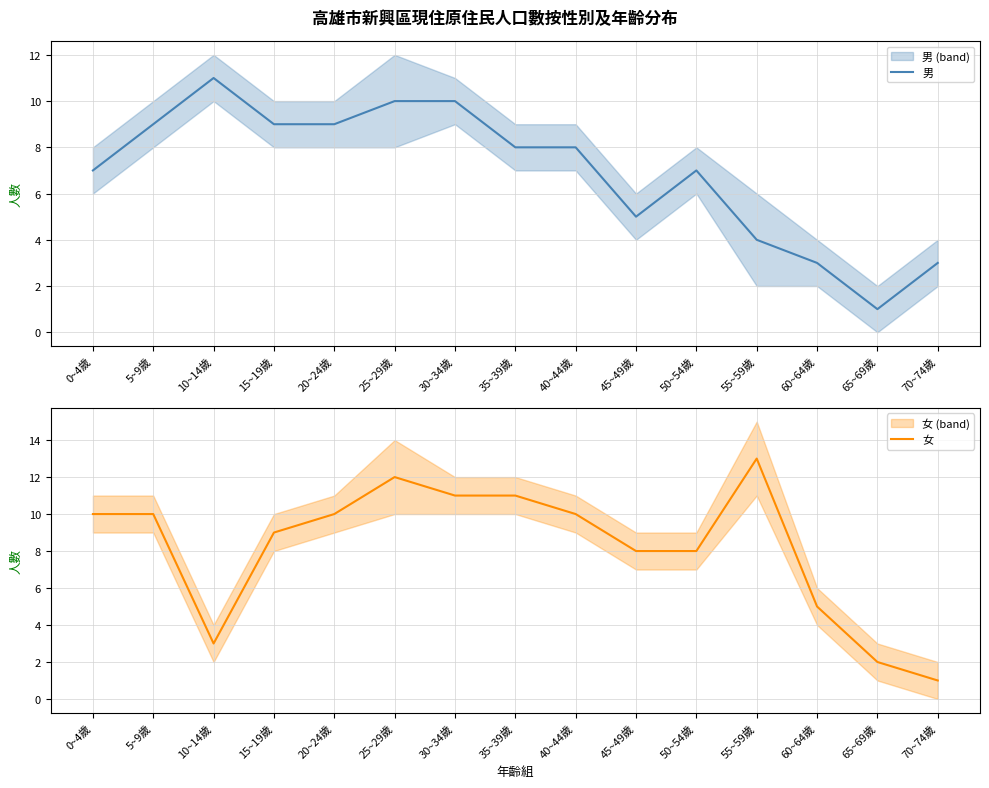

How many values in the 男 series are below 8?

7